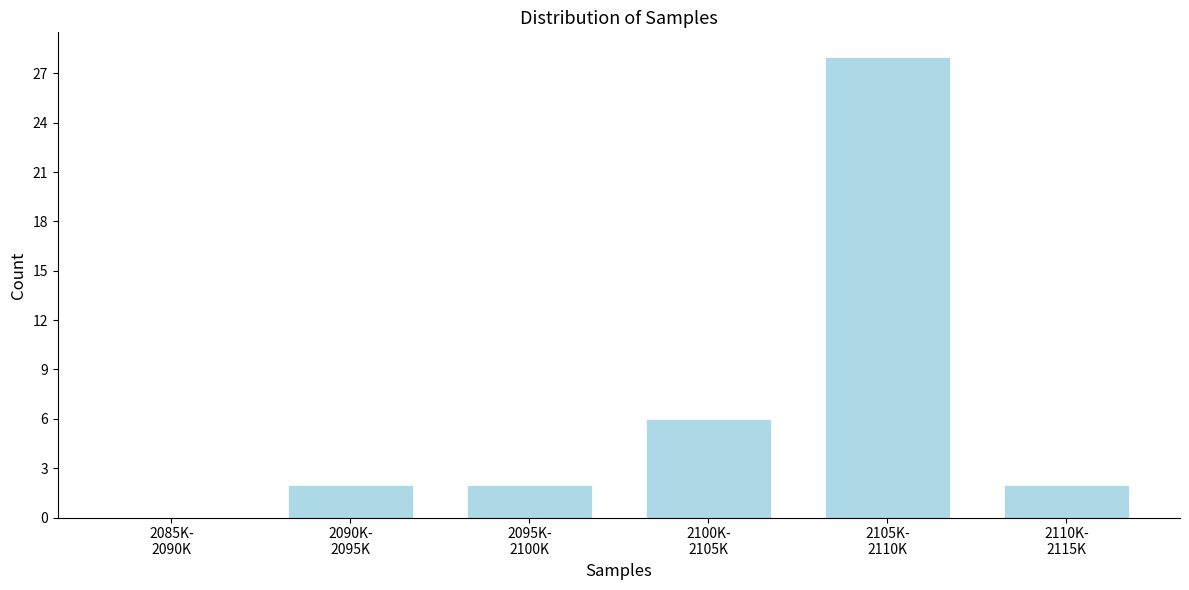

What is the sum of all values?

40